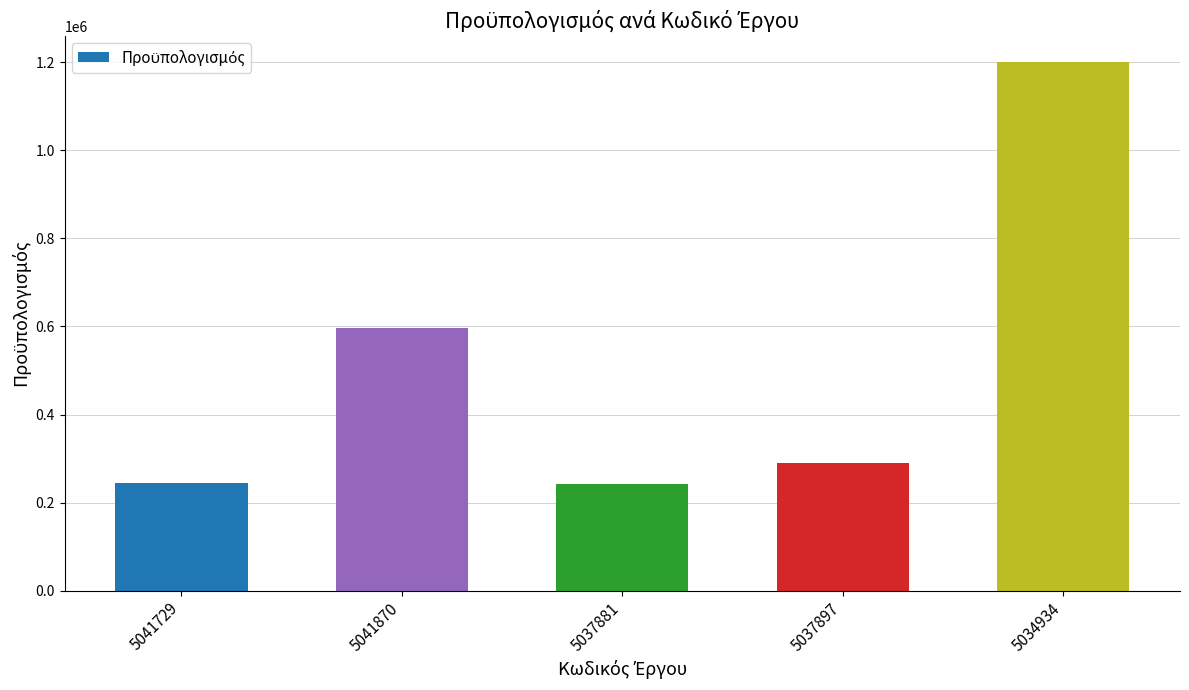

How many data points does each series have?

5